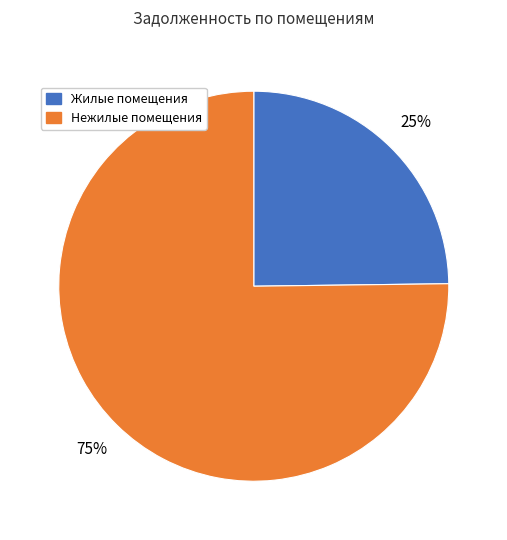

Does any single category account for the majority?

Yes